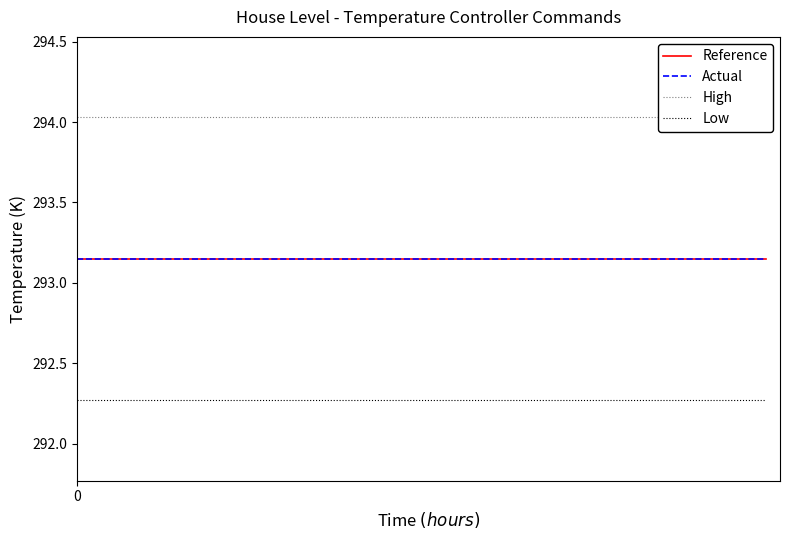

At how many categories does at least one series exceed 292?

15